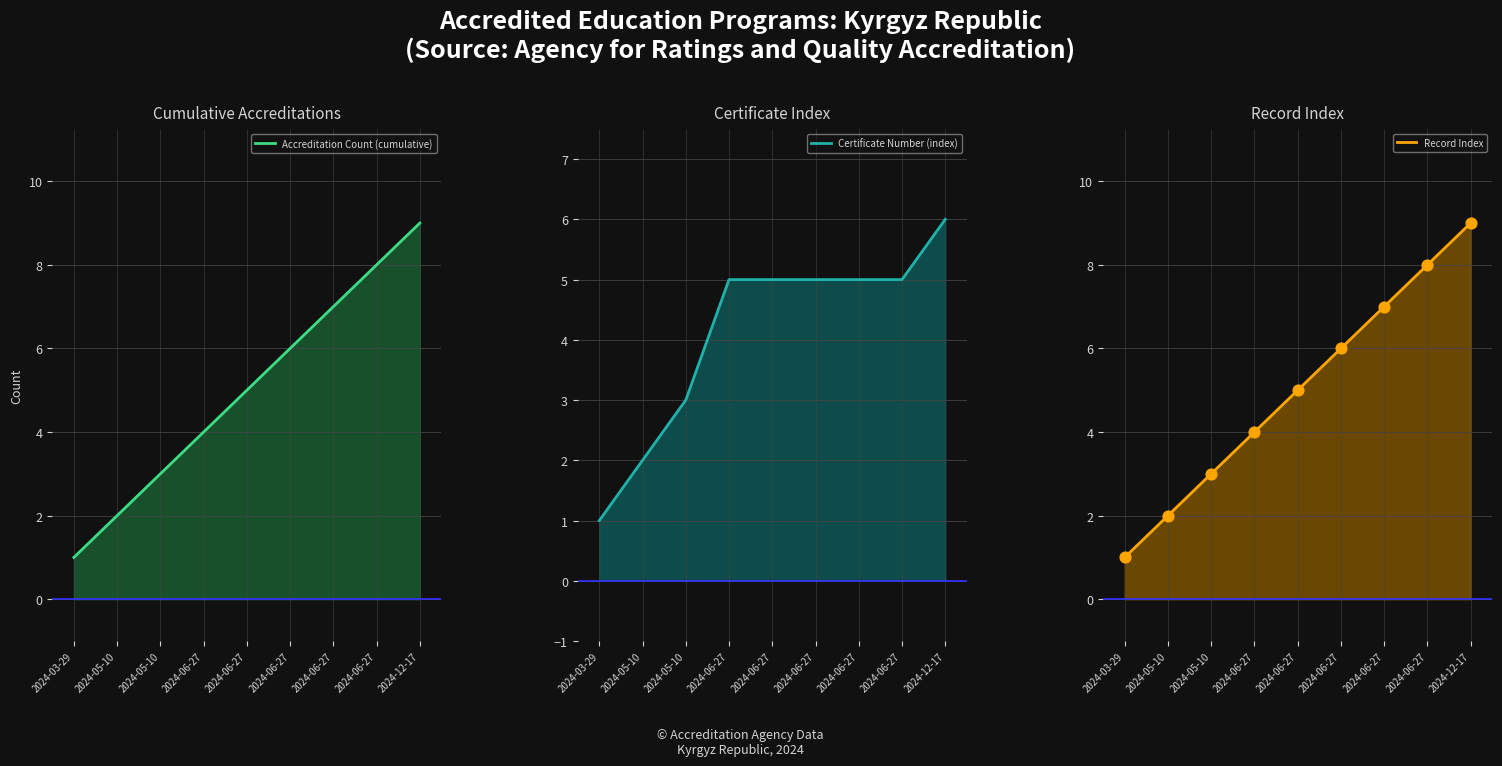

Which series contains the lowest Y value?

Accreditation Count (cumulative)